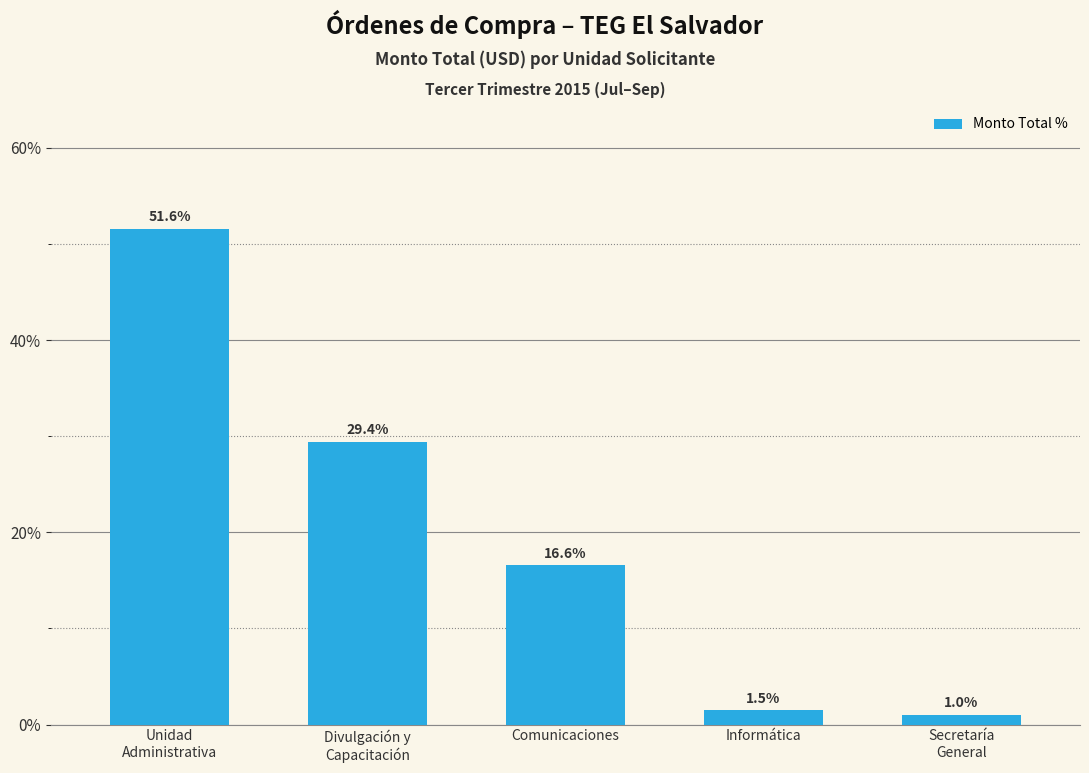

List the labels in order of value, smallest first.

Secretaría
General, Informática, Comunicaciones, Divulgación y
Capacitación, Unidad
Administrativa